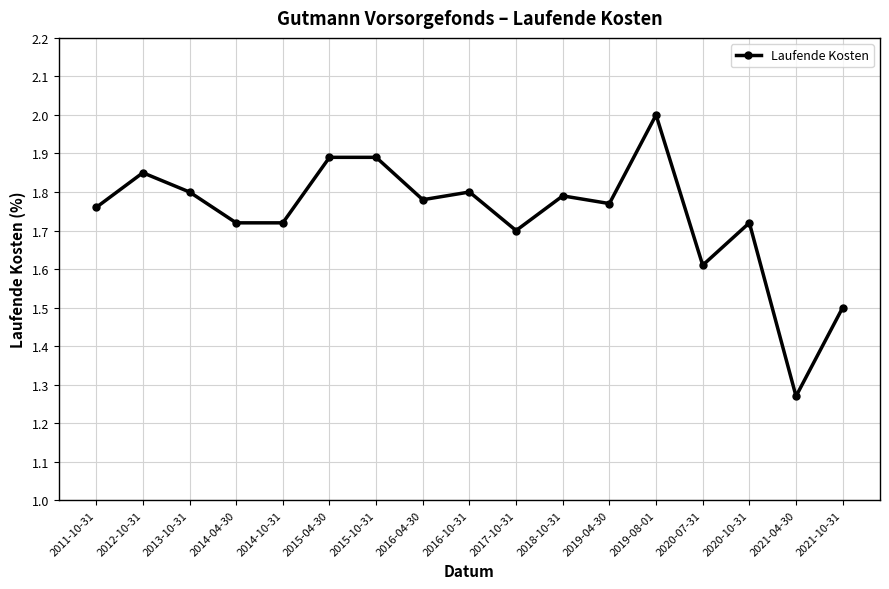

Count the values in the range 1 to 2.

17